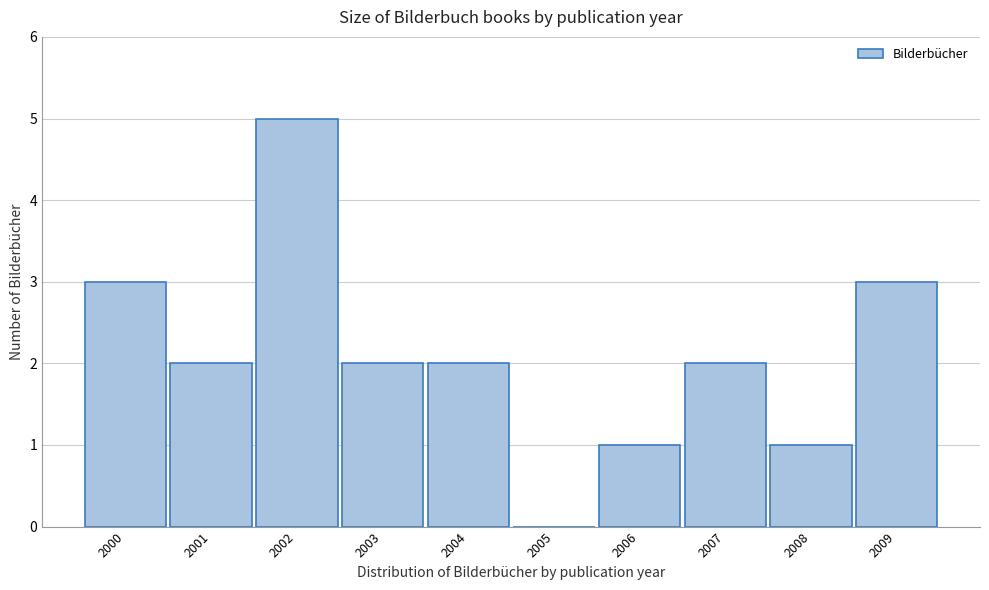

Which range on the x-axis has the tallest bar?

2001.5 to 2002.5